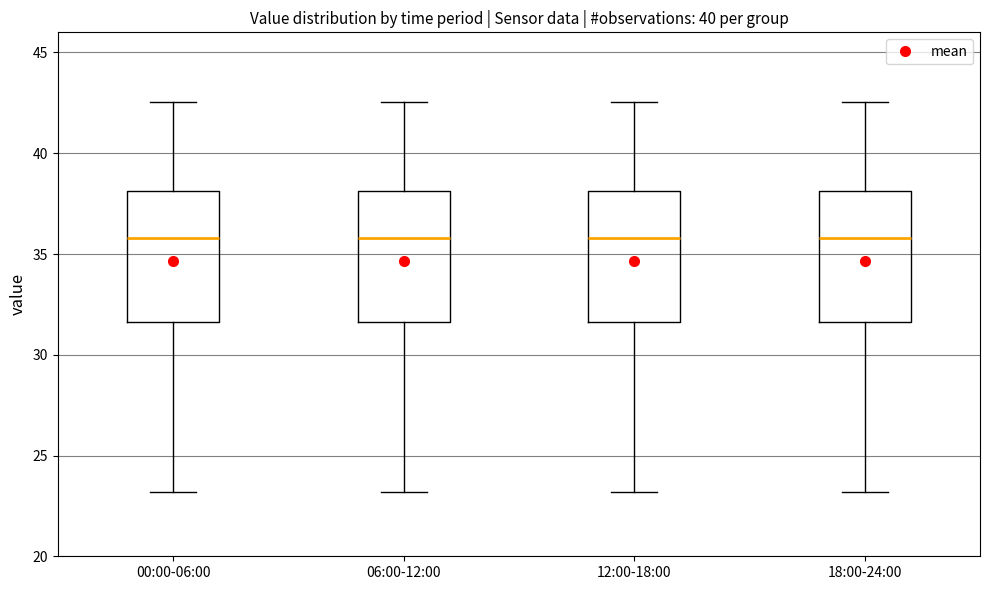

Where does the upper whisker of the box for 00:00-06:00 end on the y-axis? The values are not printed on the chart, so give them approximately, as read against the axis.

42.5